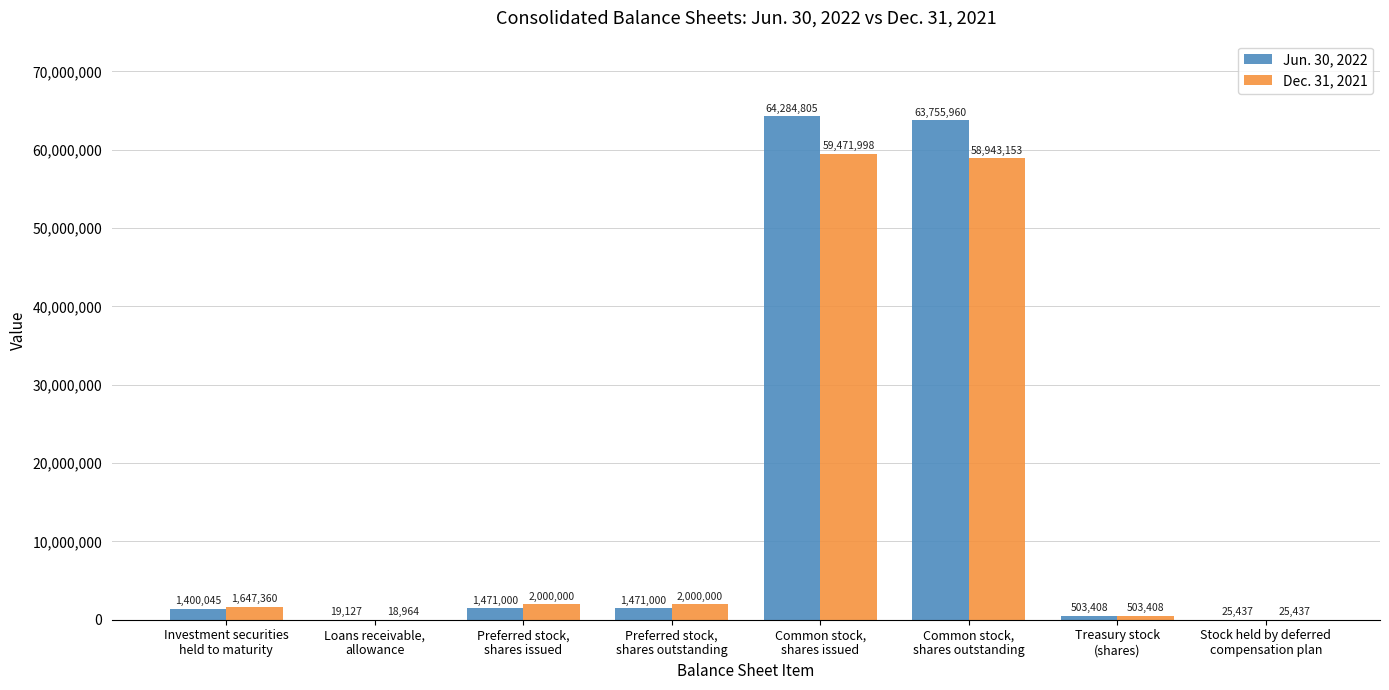

What is the highest value of the Dec. 31, 2021 series?

59471998